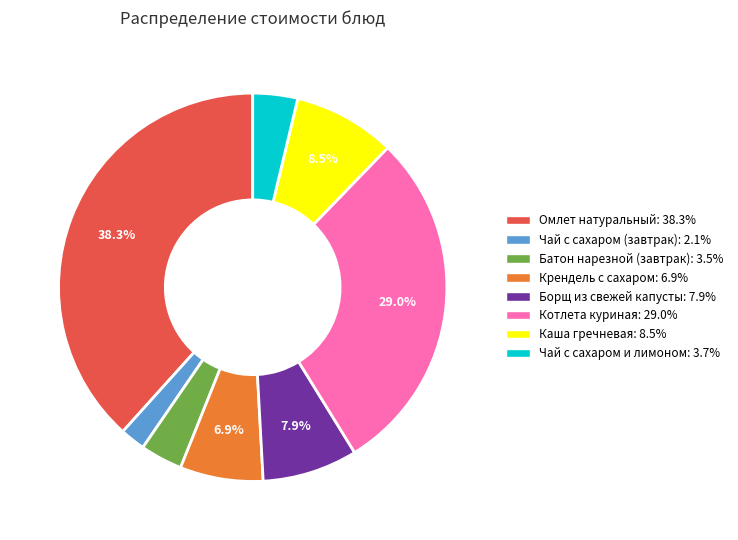

What is the largest slice in the pie chart?

Омлет натуральный